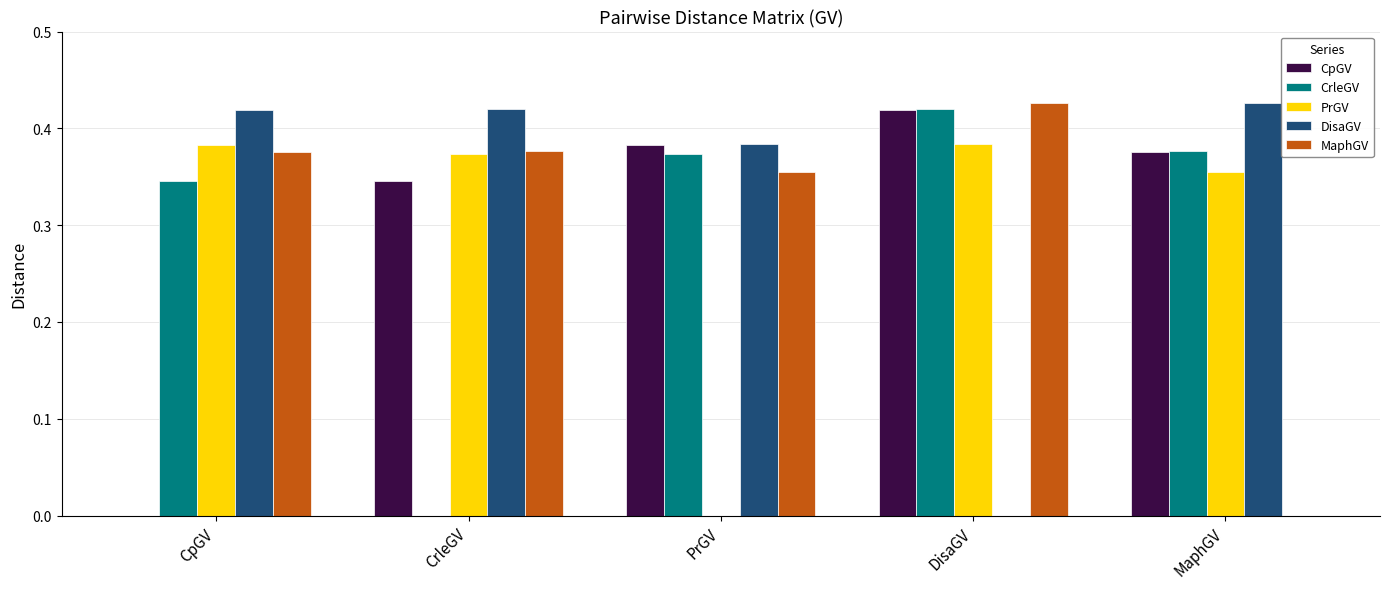

How many data points does each series have?

5